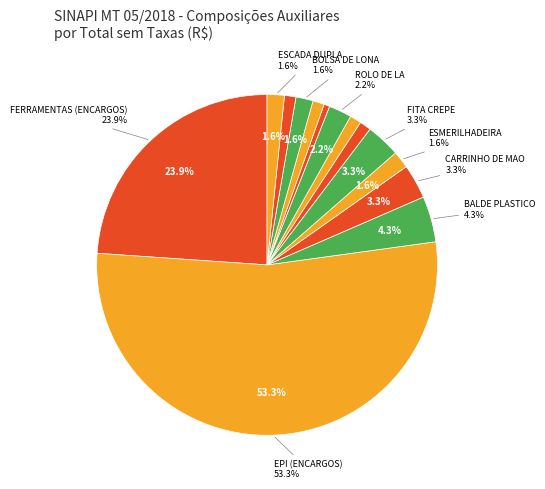

The EPI (ENCARGOS) slice represents 53% of the pie. True or false?

True